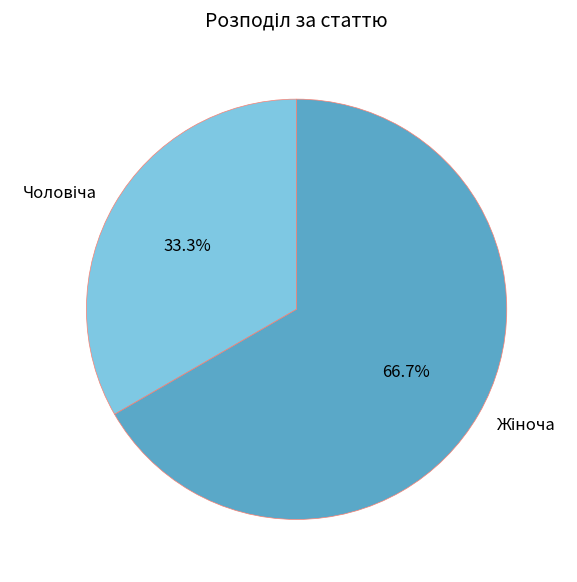

Is there a majority slice in this chart?

Yes